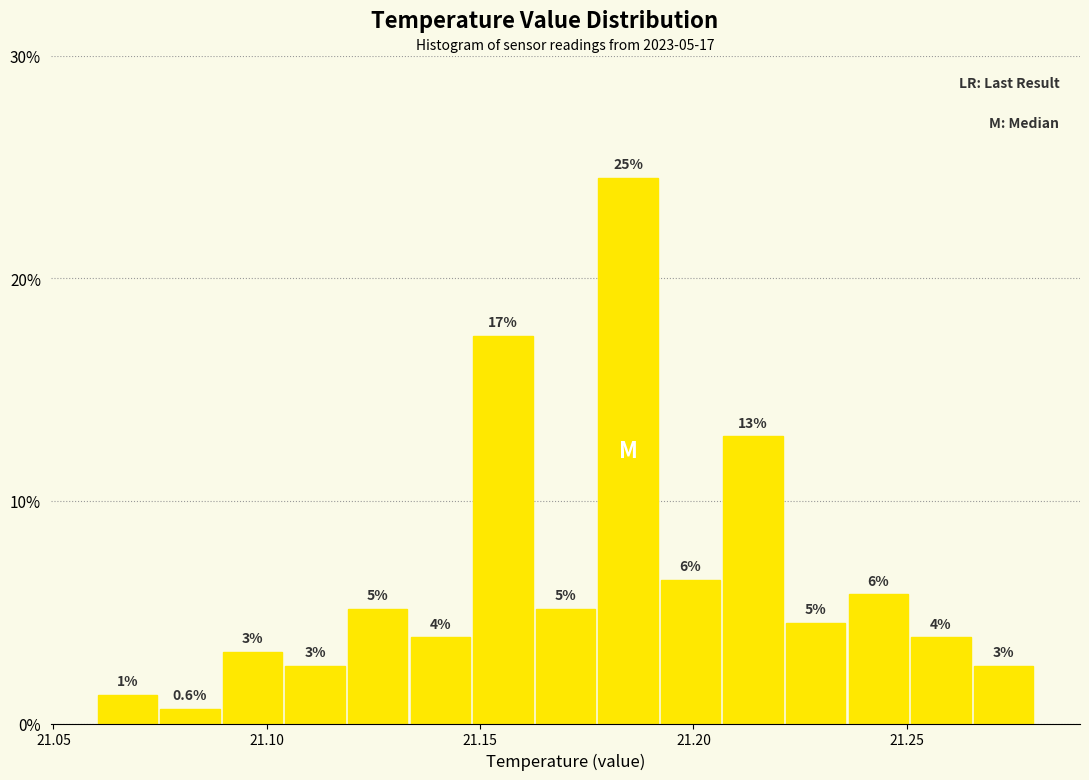

Read against the x-axis, roughly where is the centre of the tallest bar?

21.185